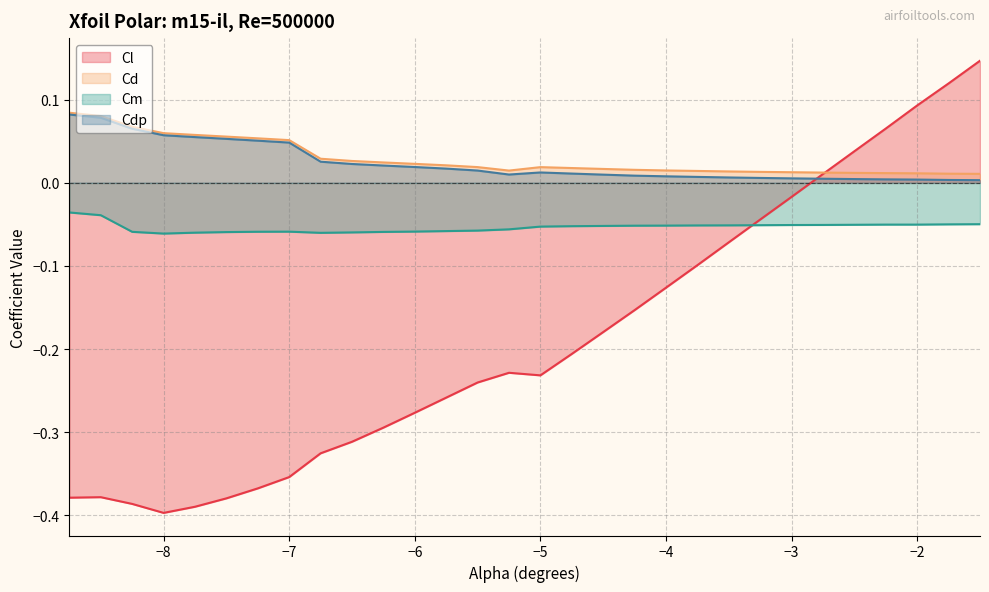

True or false: Cd and Cm intersect in this chart.

False